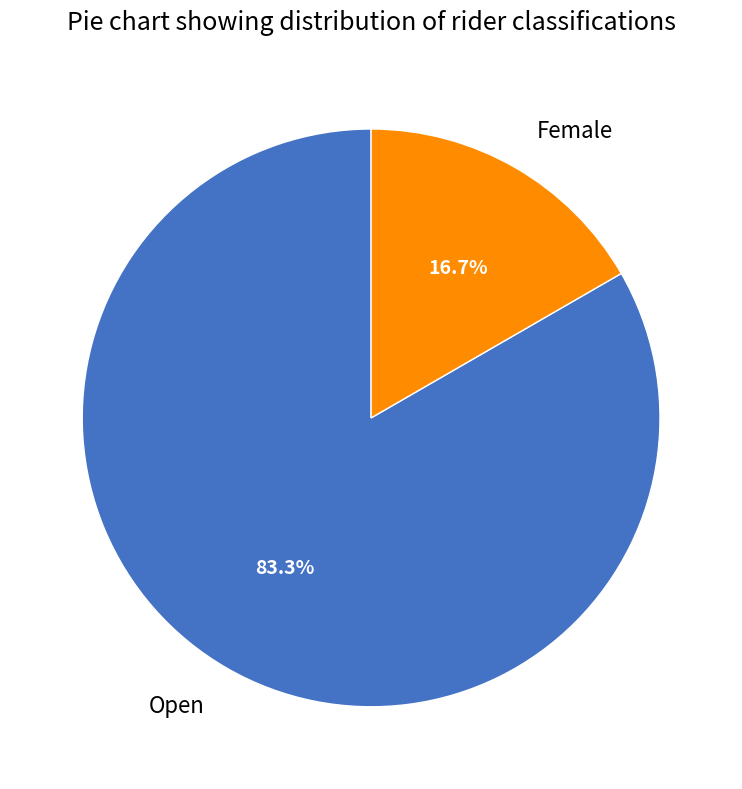

Count the number of slices in the pie.

2